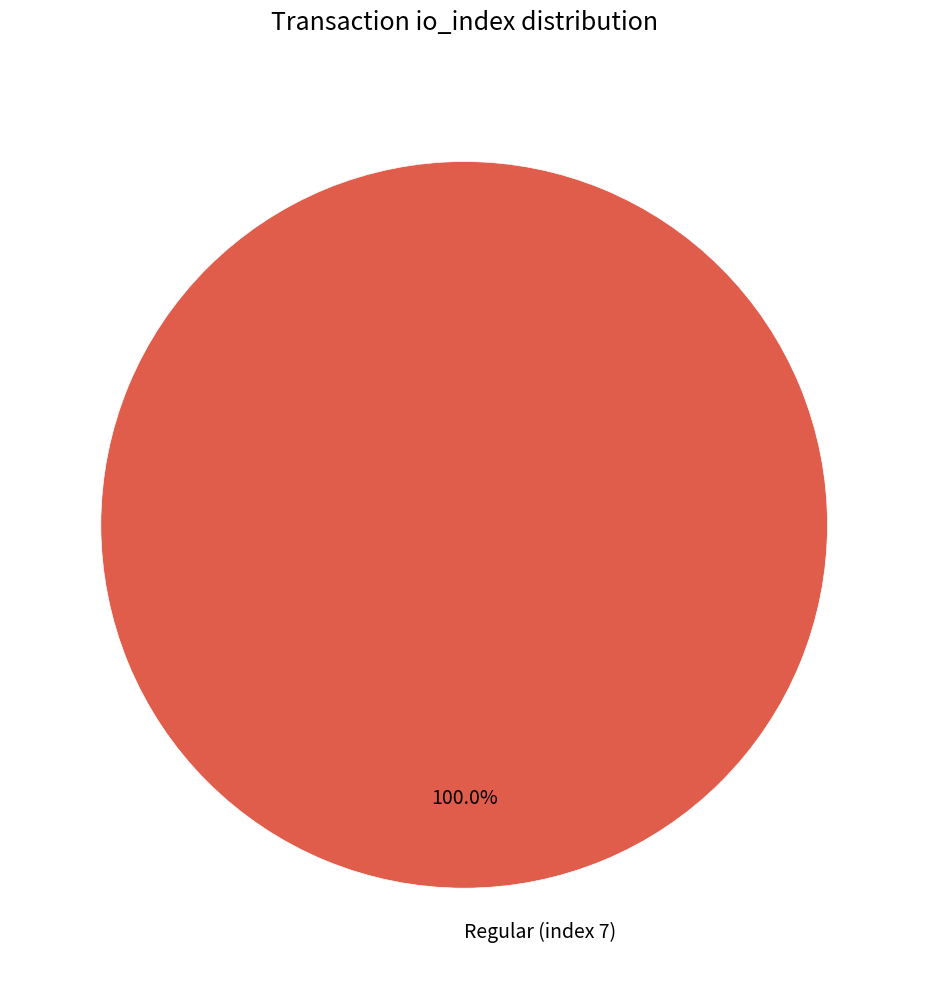

Which category accounts for the majority?

Regular (index 7)